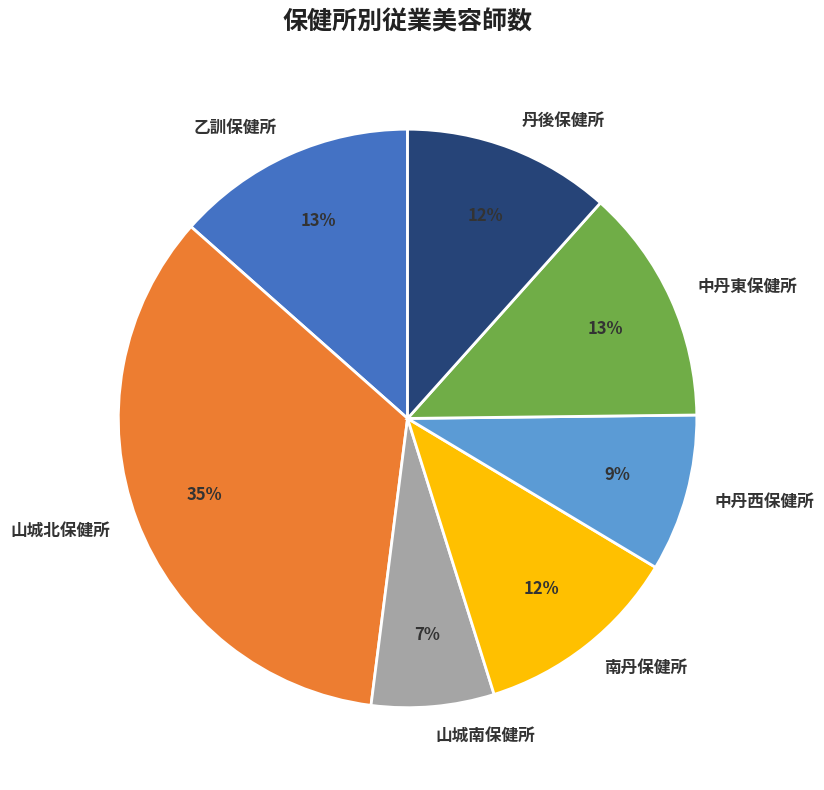

How many segments does this pie chart have?

7